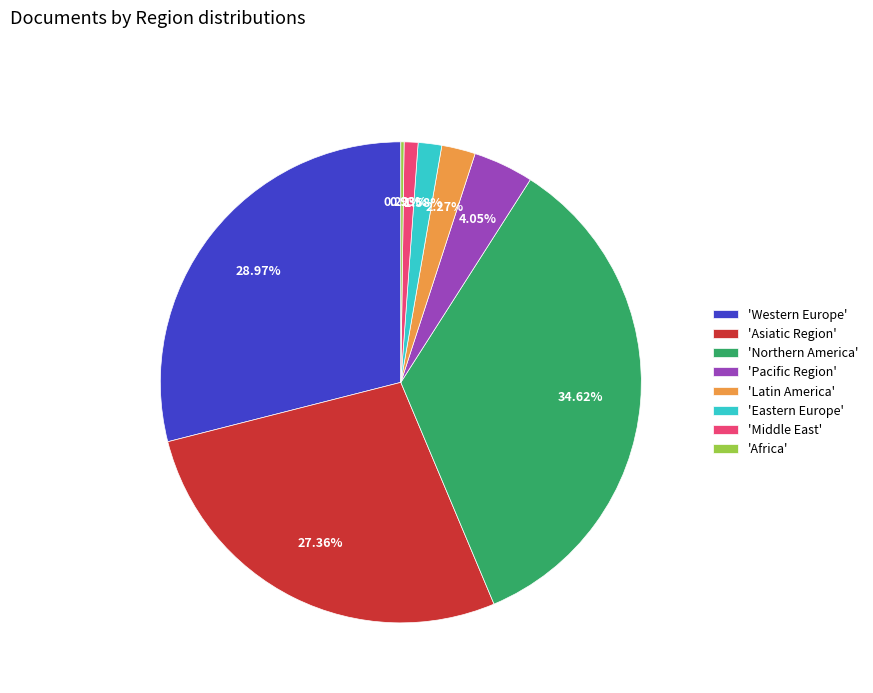

Do 'Pacific Region' and 'Northern America' together represent more than half of the pie?

No